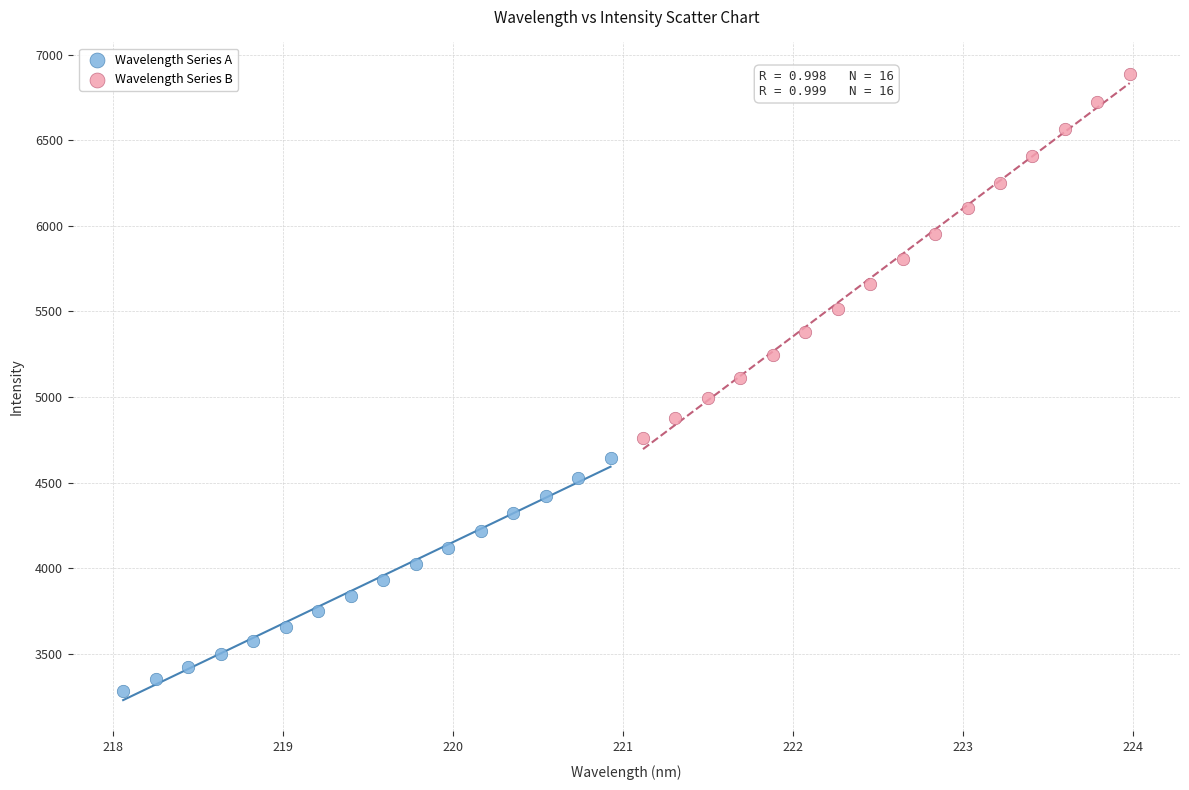

Which series contains the highest Y value?

Wavelength Series B